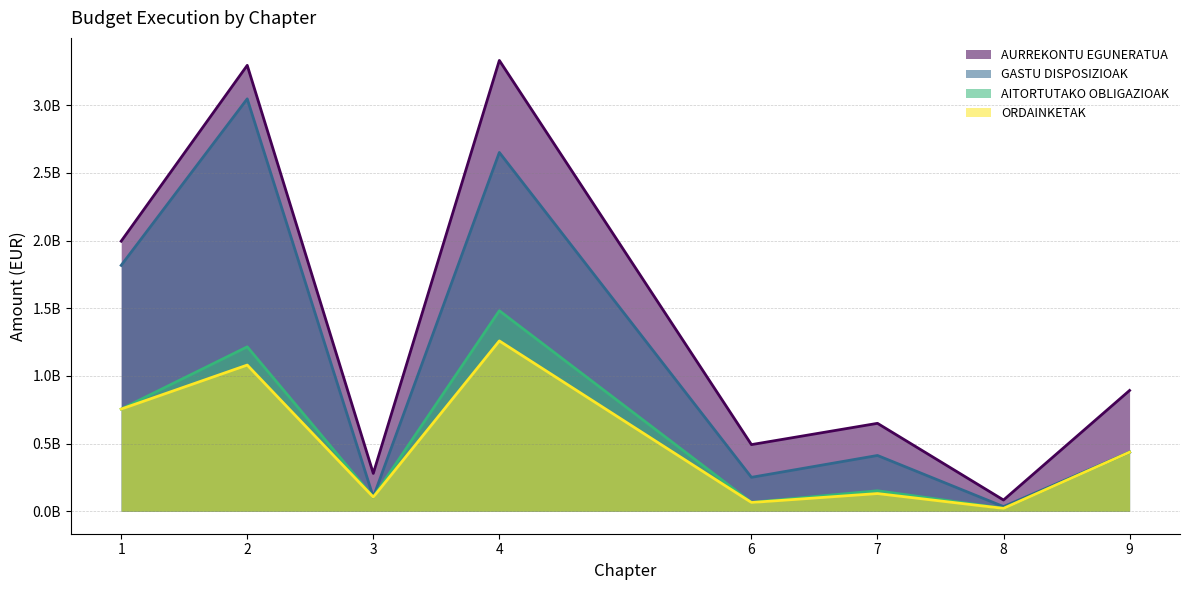

Which series has the largest range (max minus min)?

AURREKONTU EGUNERATUA